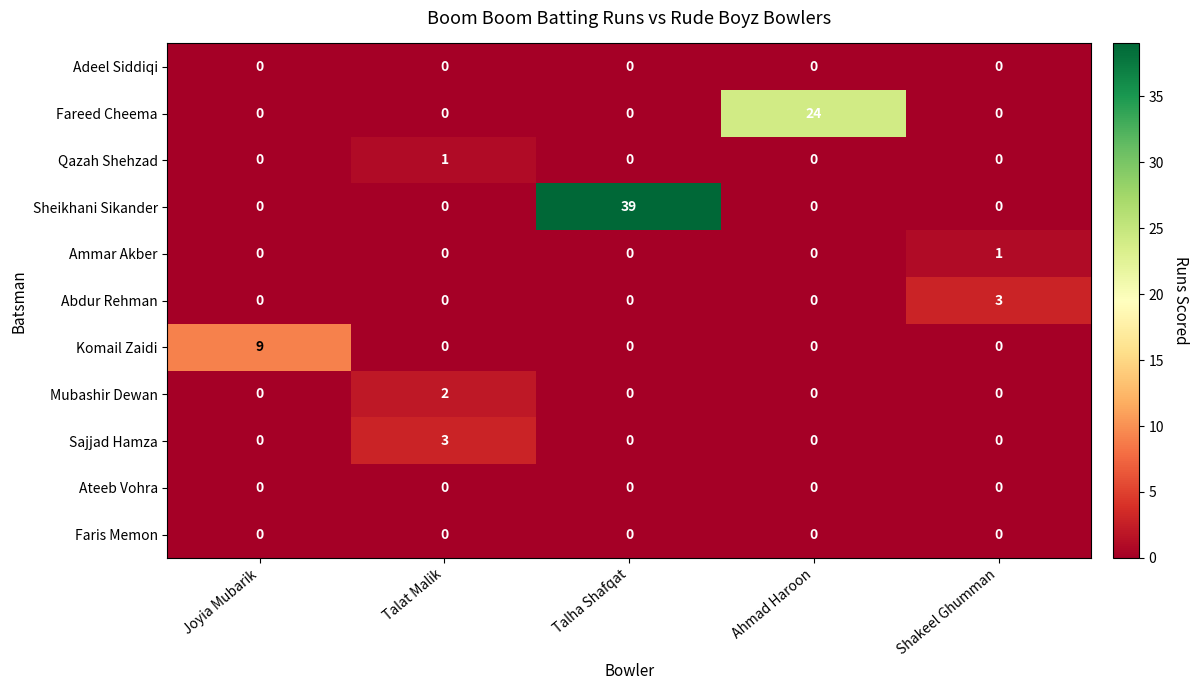

What is the sum of all Sajjad Hamza values?

3